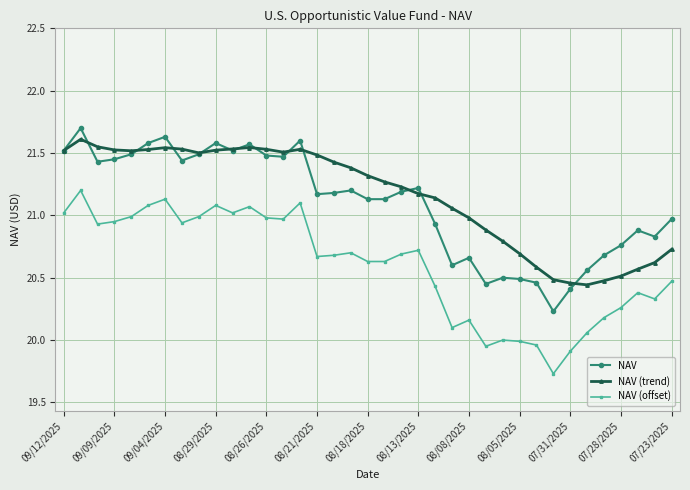

What is the minimum value for NAV (offset)?

19.7